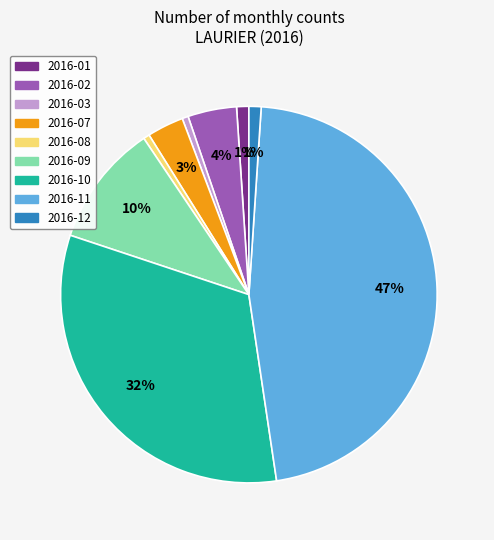

Is there any slice that represents more than half of the pie?

No